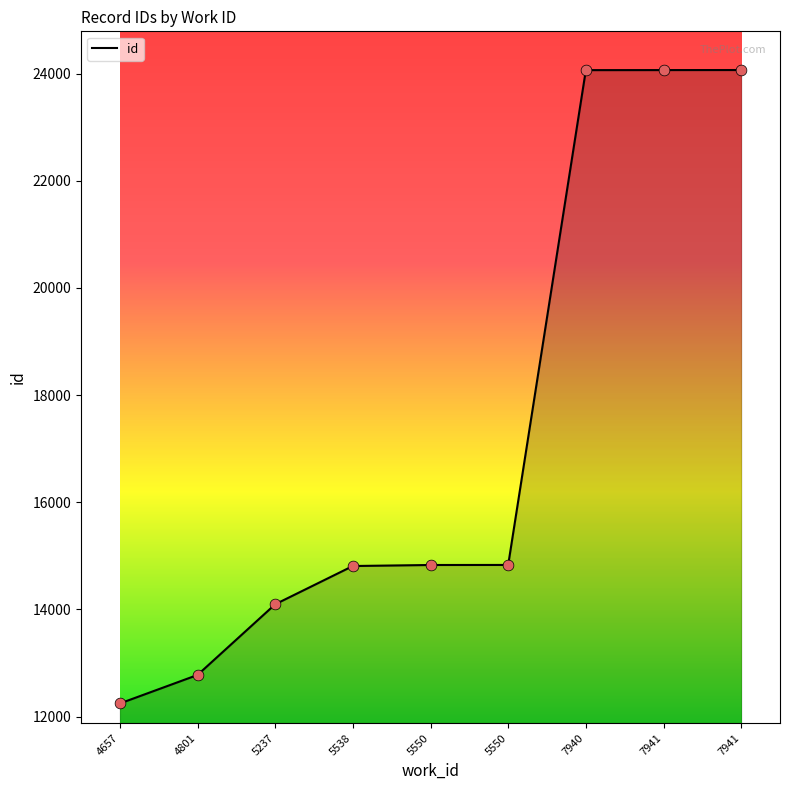

What is the change in value from 5538 to 7941?

+9255